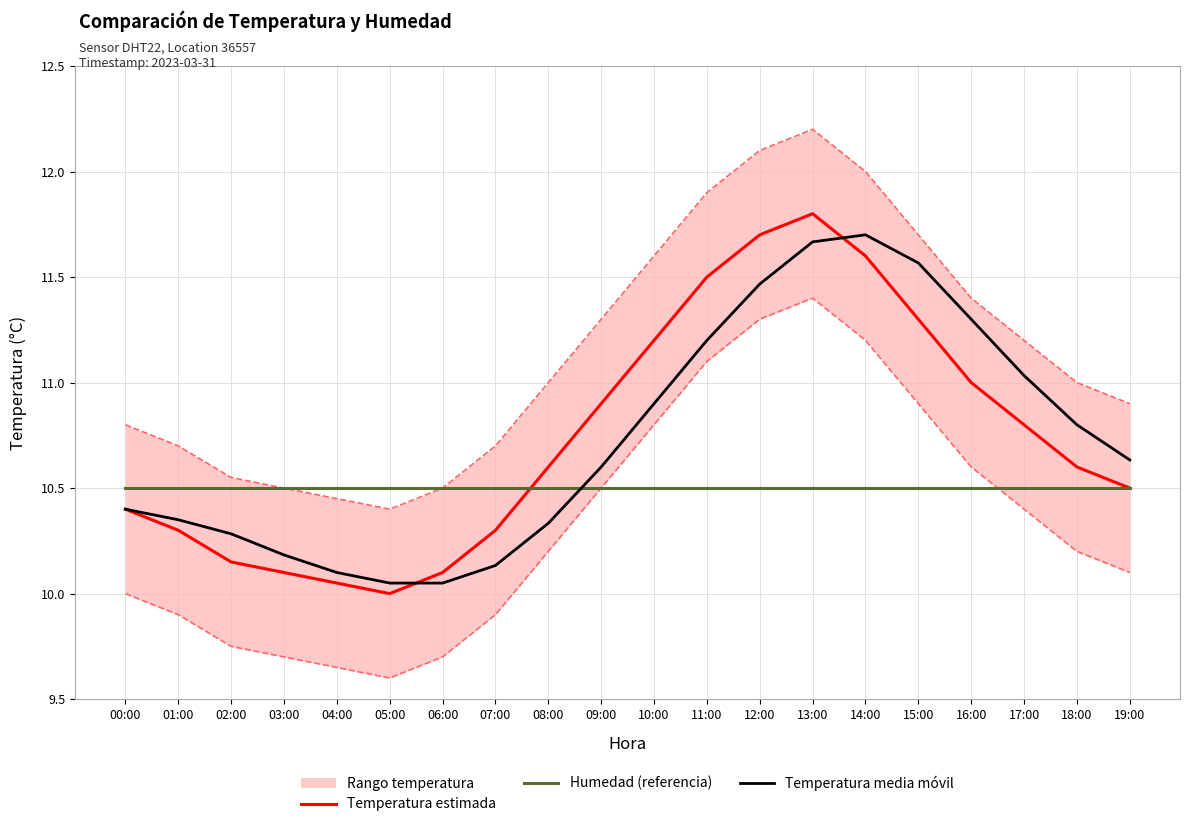

Where is Temperatura estimada nearest to the value 10?

05:00